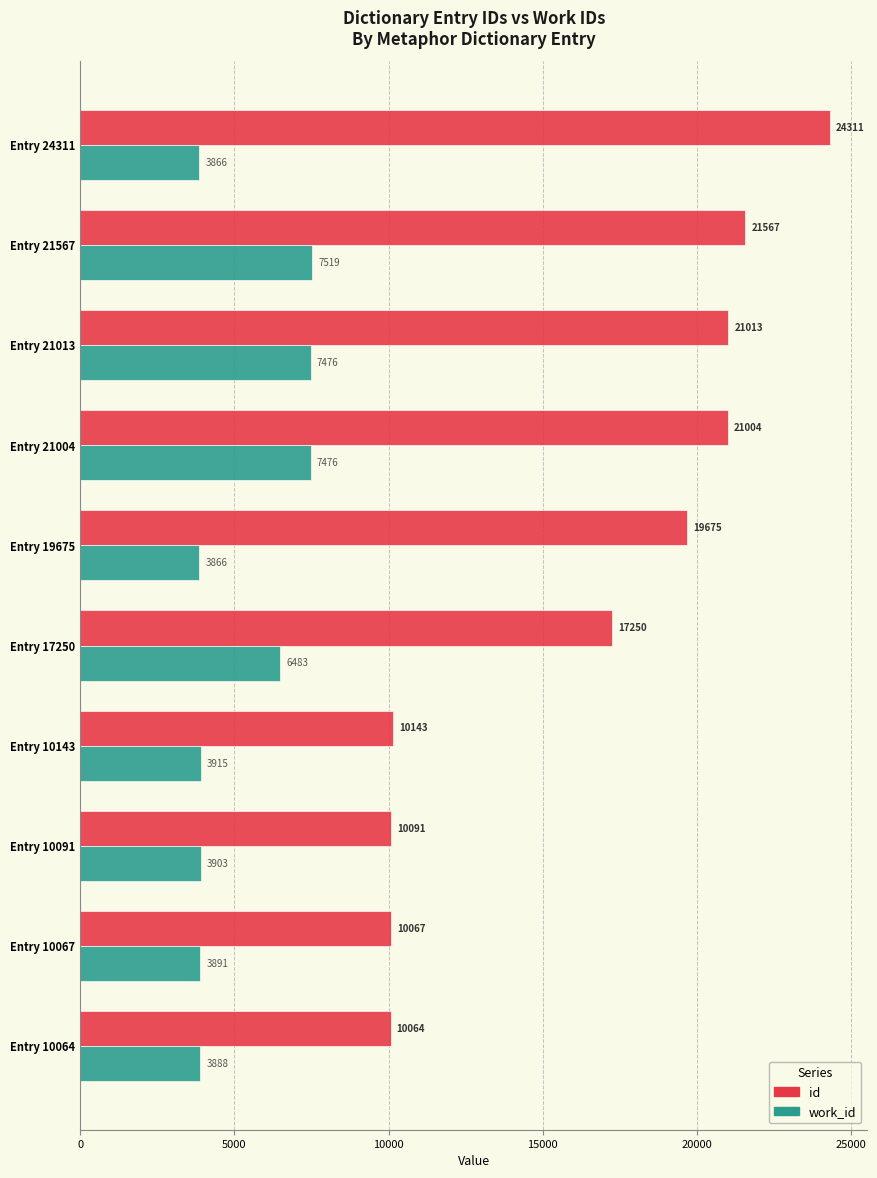

Rank the series by their maximum value, from lowest to highest.

work_id, id